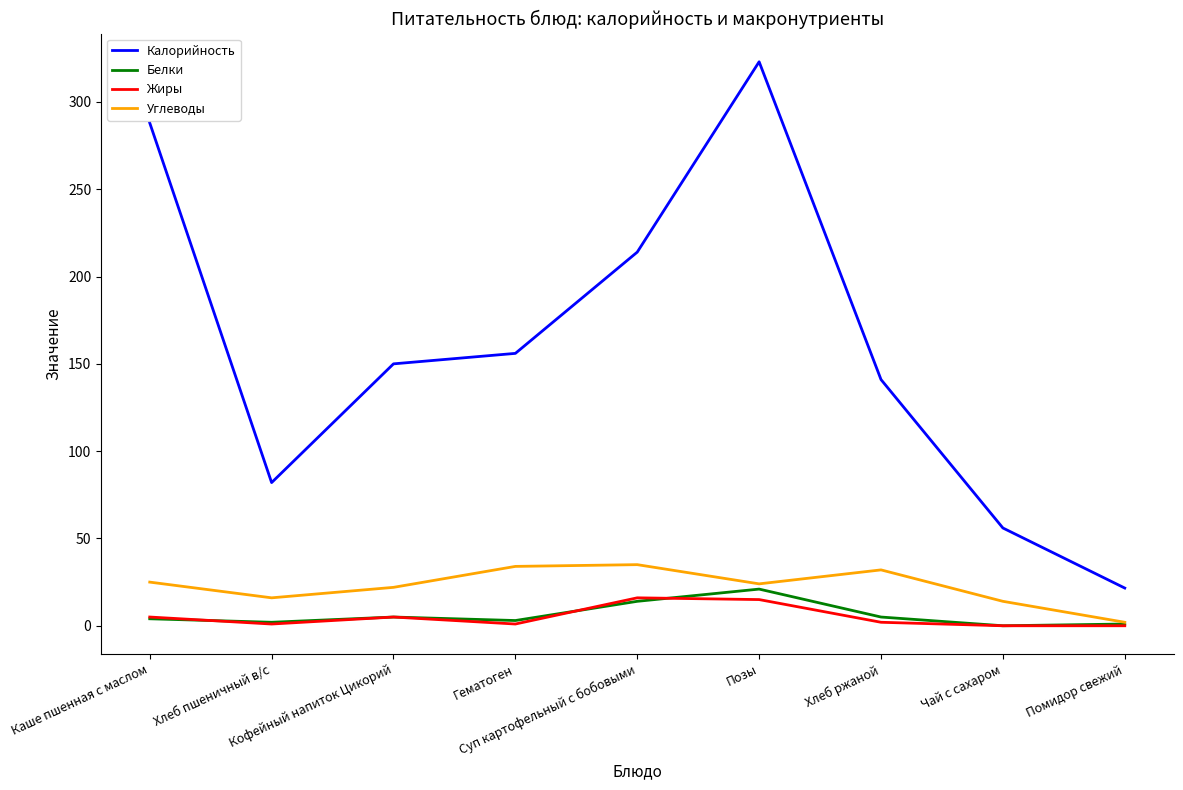

Count the number of categories in the chart.

9